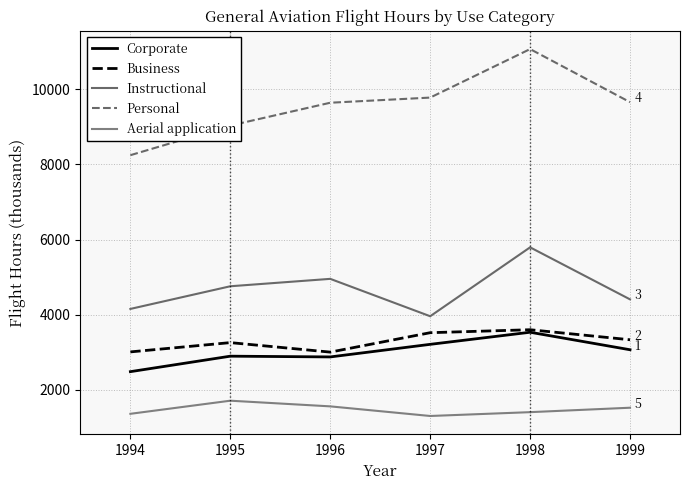

What value does the Corporate series have at 1998?

3535